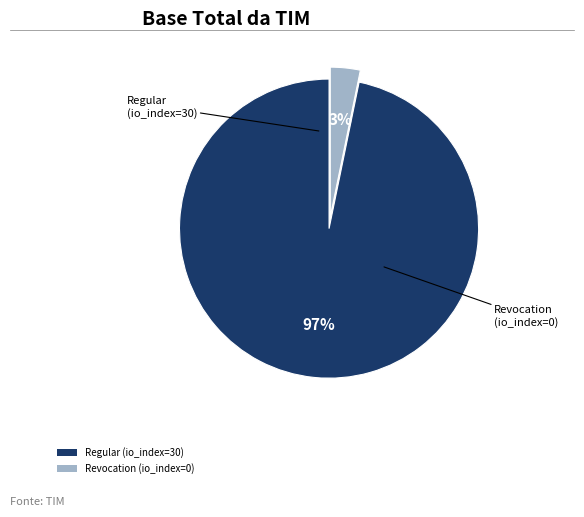

Between Regular (io_index=30) and Revocation (io_index=0), which is larger?

Regular (io_index=30)